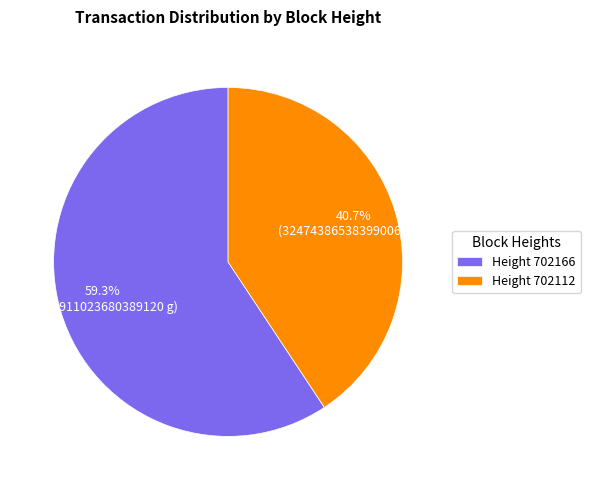

What percentage is NOT represented by Height 702166?

40.7%